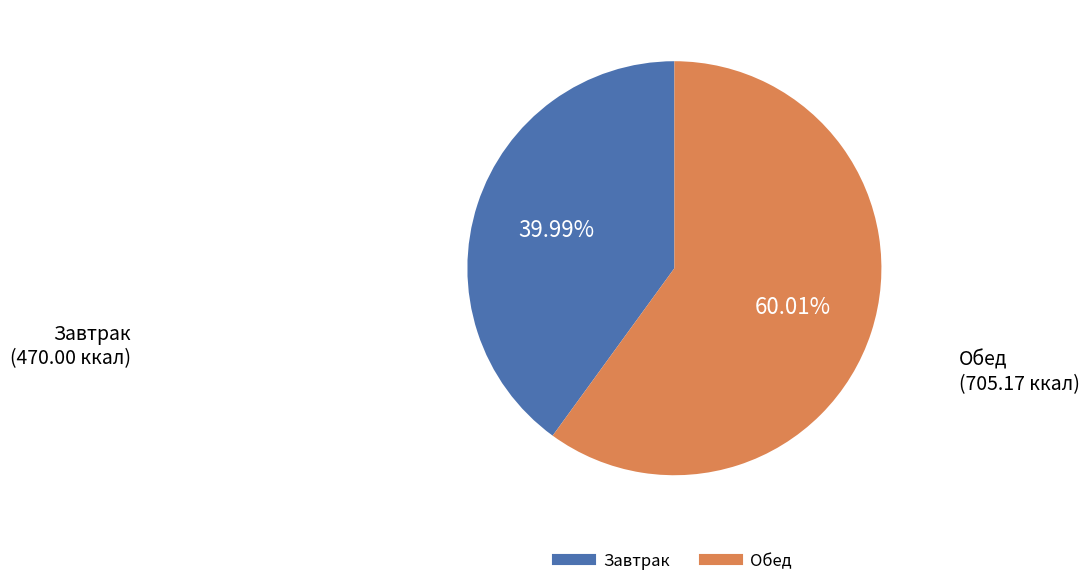

How many segments does this pie chart have?

2